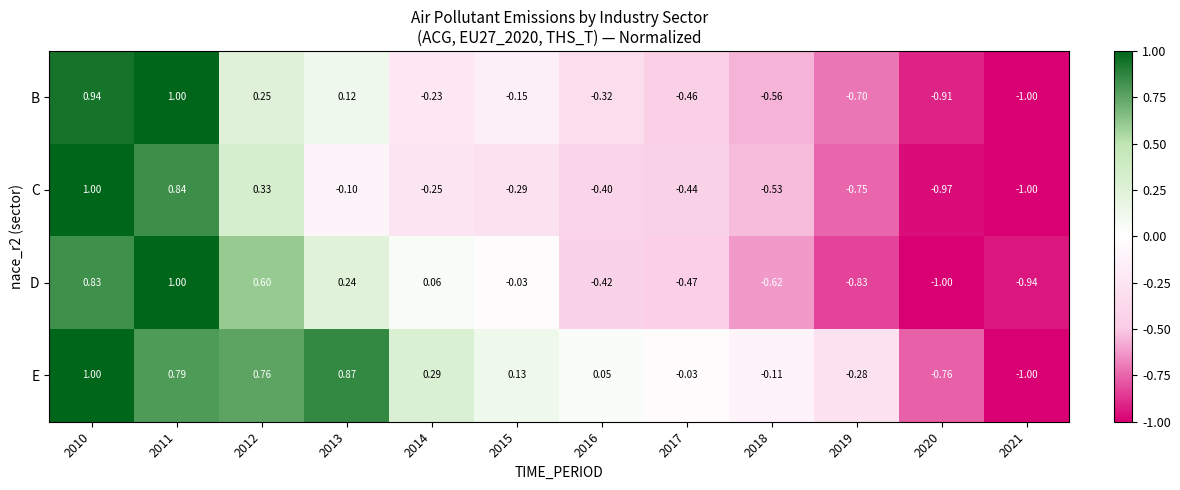

How many data points in B are less than 0?

8